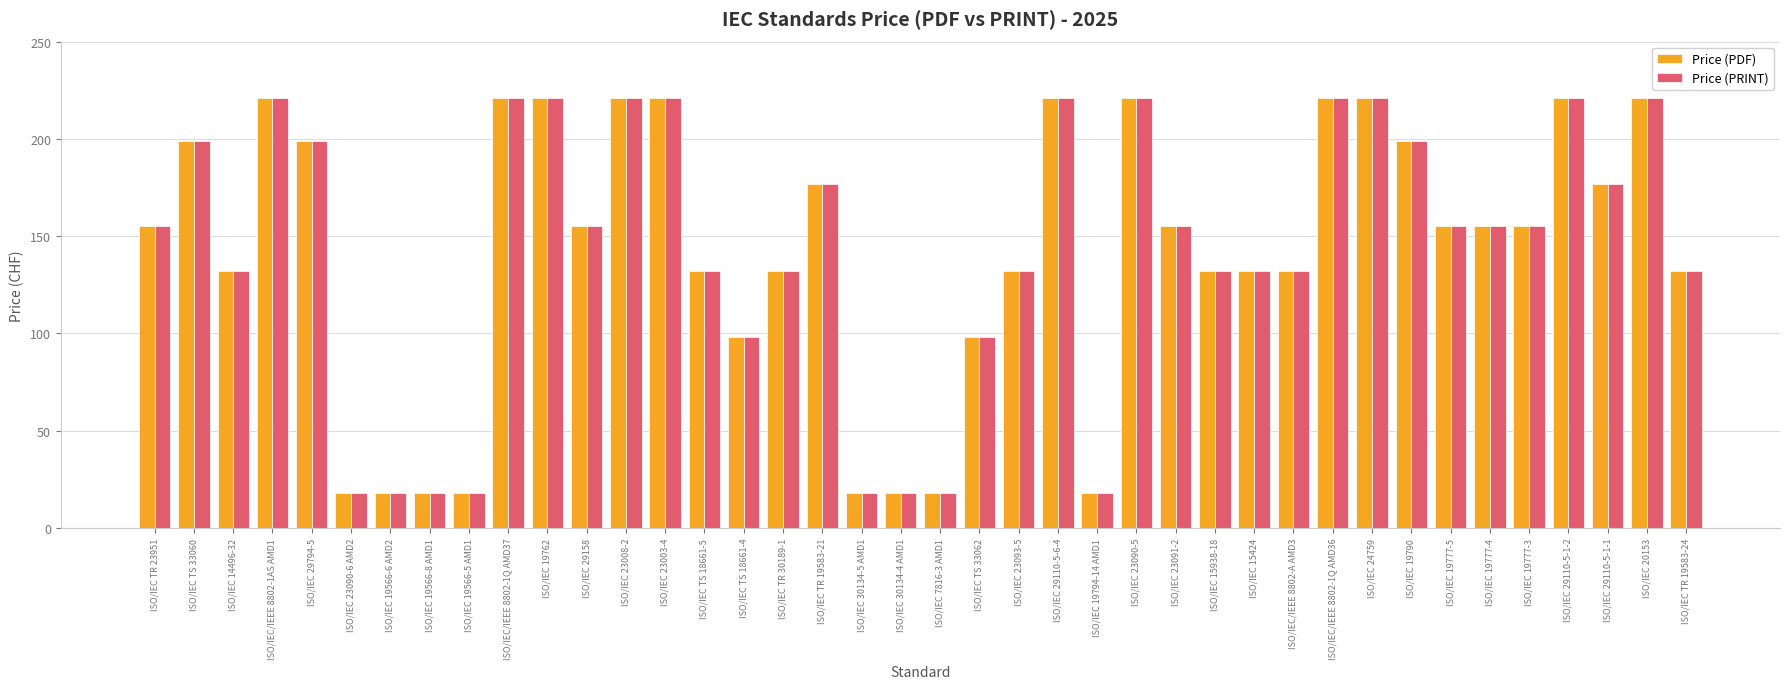

Reading left to right, transcribe all the data shown in this chart.

Price (PDF): 155	199	132	221	199	18	18	18	18	221	221	155	221	221	132	98	132	177	18	18	18	98	132	221	18	221	155	132	132	132	221	221	199	155	155	155	221	177	221	132
Price (PRINT): 155	199	132	221	199	18	18	18	18	221	221	155	221	221	132	98	132	177	18	18	18	98	132	221	18	221	155	132	132	132	221	221	199	155	155	155	221	177	221	132